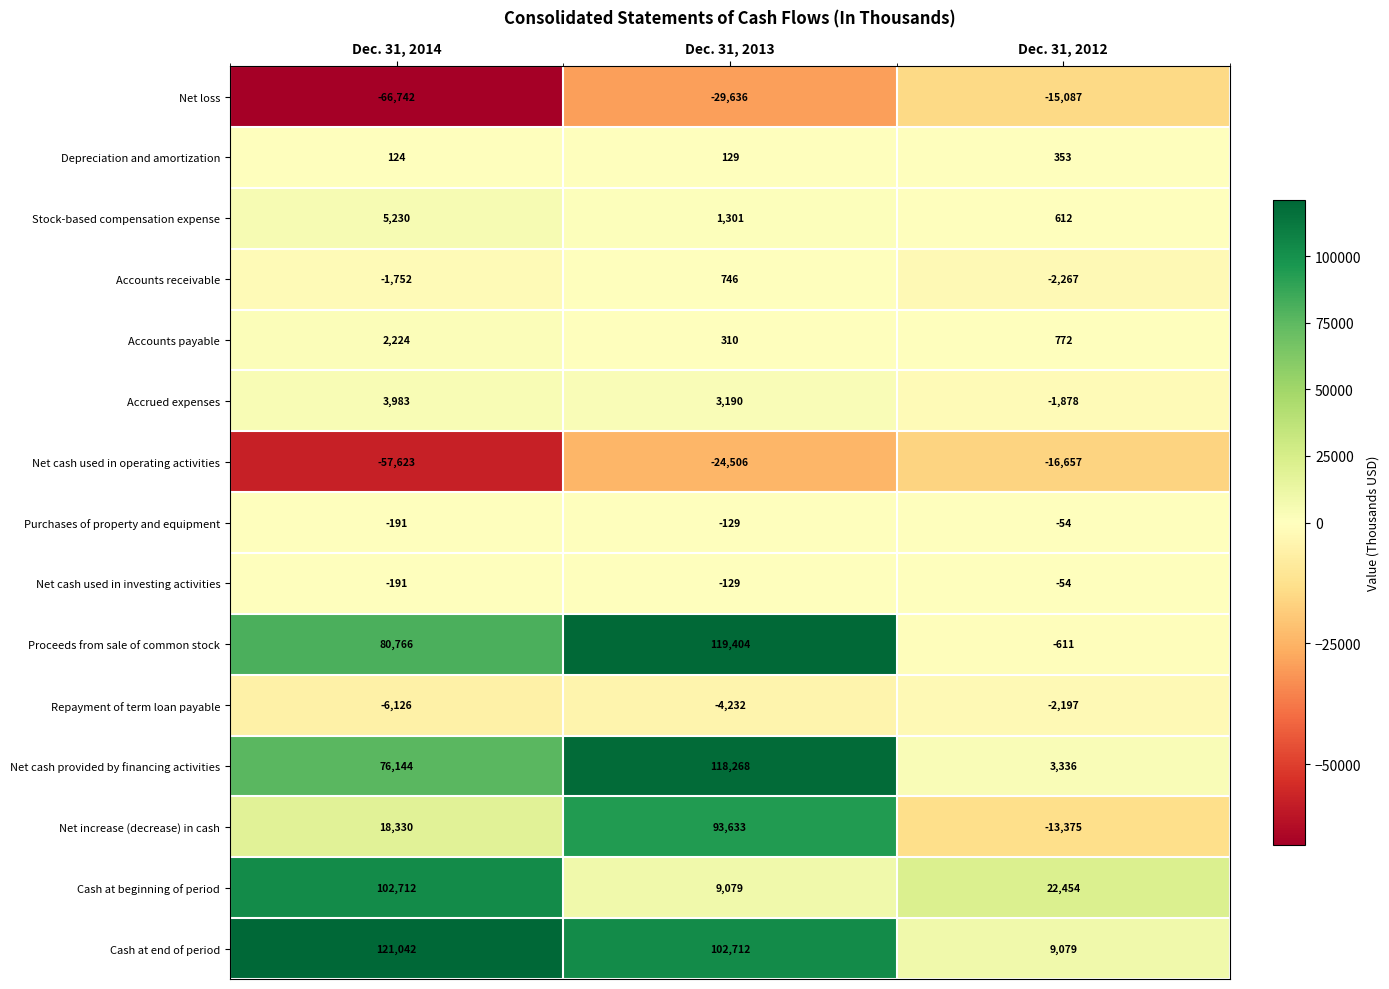

What is the difference between the Purchases of property and equipment values at Dec. 31, 2014 and Dec. 31, 2013?

62